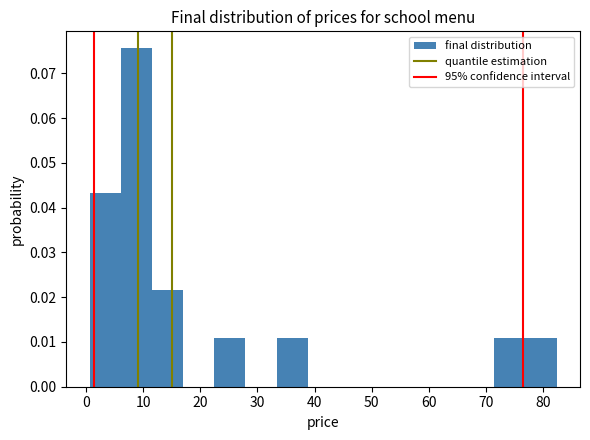

Reading left to right, transcribe this chart: for each bar, give the range it covers on the x-axis and its height. Neither the bar edges nor the heights are printed on the chart, so give them approximately, as read against the axes.

1 to 6: 0.043
6 to 12: 0.076
12 to 17: 0.022
17 to 22: 0
22 to 28: 0.011
28 to 33: 0
33 to 39: 0.011
39 to 44: 0
44 to 50: 0
50 to 55: 0
55 to 61: 0
61 to 66: 0
66 to 71: 0
71 to 77: 0.011
77 to 82: 0.011